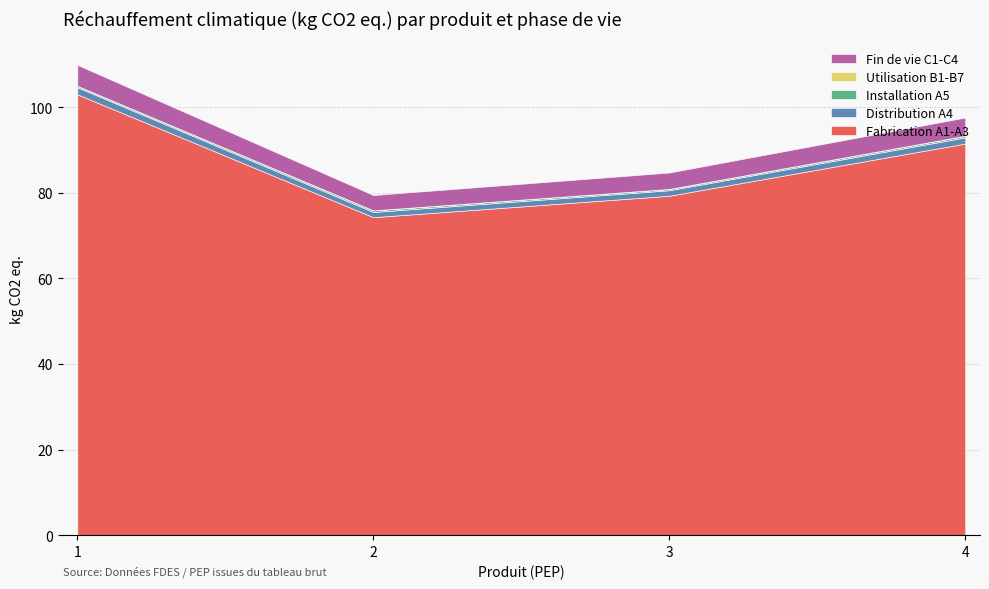

Reading left to right, extract all data points from this chart.

Fabrication A1-A3: 103.0	74.3	79.3	91.5
Distribution A4: 1.7	1.2	1.3	1.4
Installation A5: 0.3	0.4	0.3	0.4
Utilisation B1-B7: 0.0	0.0	0.0	0.0
Fin de vie C1-C4: 4.9	3.6	3.8	4.3